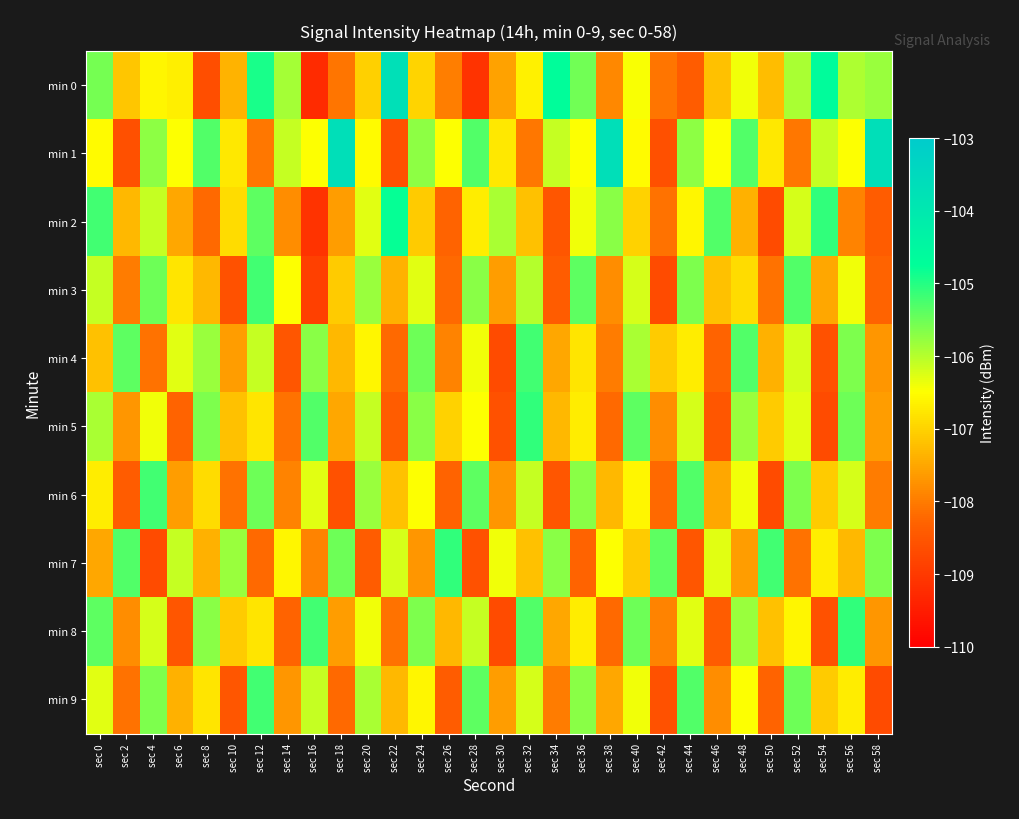

At how many categories does at least one series exceed -105?

7